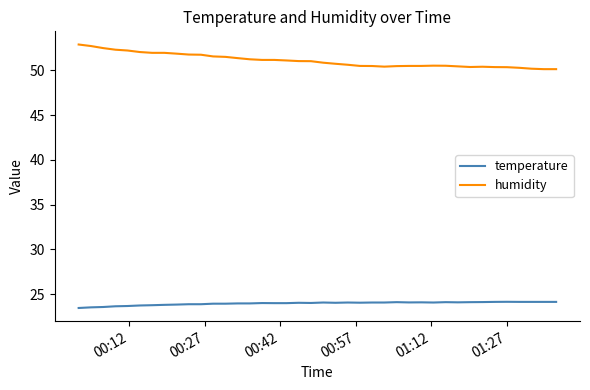

True or false: humidity and temperature cross at least once.

False